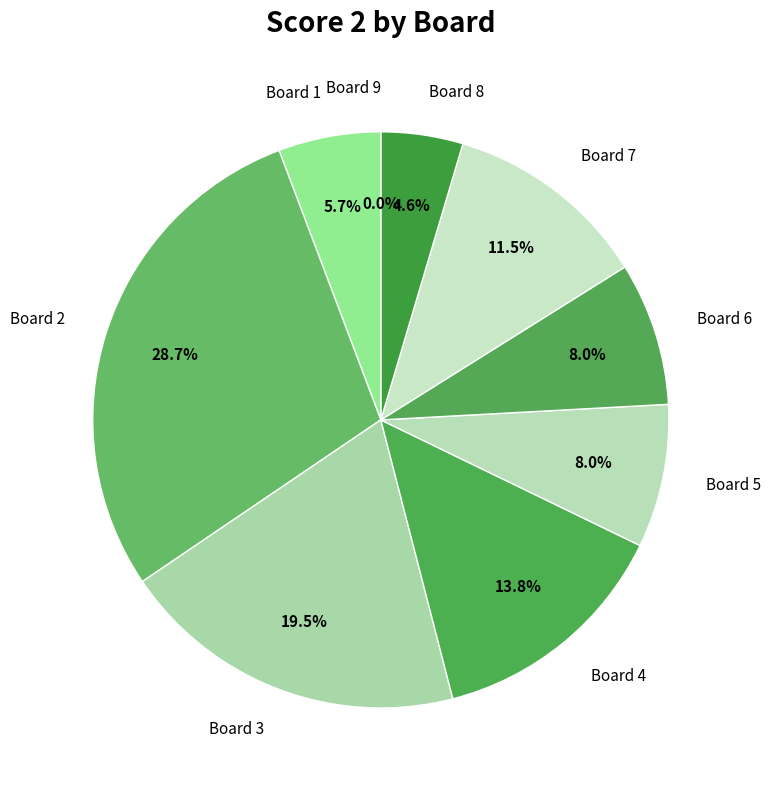

Is there any slice that represents more than half of the pie?

No